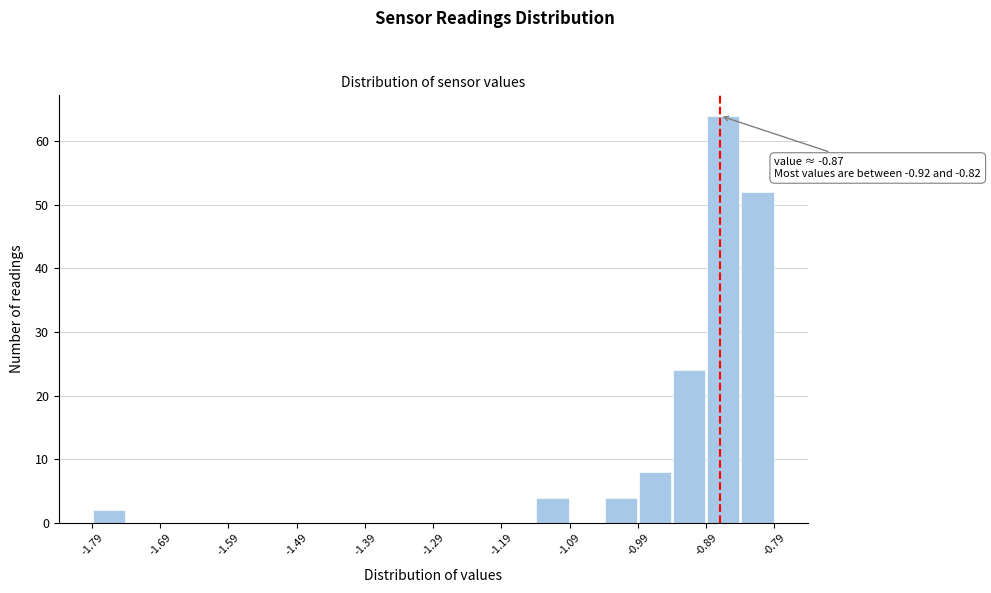

Over which range of the x-axis is the bar tallest?

-0.89 to -0.84